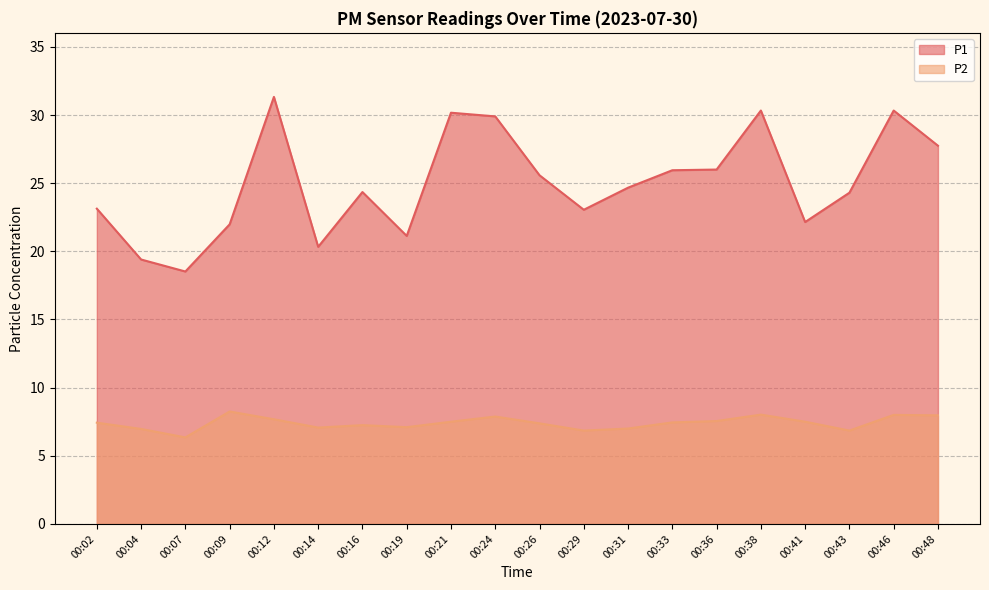

What is the highest value of the P2 series?

8.2